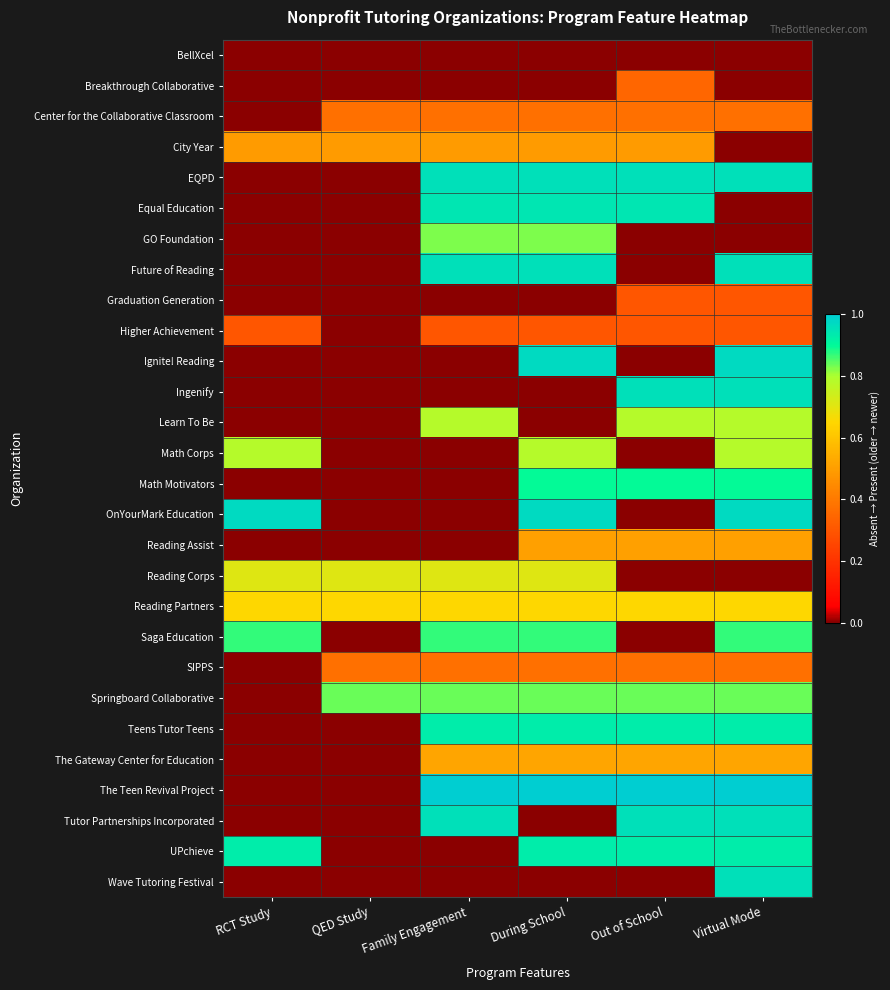

Reading right to left, transcribe all the data shown in this chart.

BellXcel: Virtual Mode=0.0	Out of School=0.0	During School=0.0	Family Engagement=0.0	QED Study=0.0	RCT Study=0.0
Breakthrough Collaborative: Virtual Mode=0.0	Out of School=0.3	During School=0.0	Family Engagement=0.0	QED Study=0.0	RCT Study=0.0
Center for the Collaborative Classroom: Virtual Mode=0.4	Out of School=0.4	During School=0.4	Family Engagement=0.4	QED Study=0.4	RCT Study=0.0
City Year: Virtual Mode=0.0	Out of School=0.5	During School=0.5	Family Engagement=0.5	QED Study=0.5	RCT Study=0.5
EQPD: Virtual Mode=1.0	Out of School=1.0	During School=1.0	Family Engagement=1.0	QED Study=0.0	RCT Study=0.0
Equal Education: Virtual Mode=0.0	Out of School=0.9	During School=0.9	Family Engagement=0.9	QED Study=0.0	RCT Study=0.0
GO Foundation: Virtual Mode=0.0	Out of School=0.0	During School=0.8	Family Engagement=0.8	QED Study=0.0	RCT Study=0.0
Future of Reading: Virtual Mode=1.0	Out of School=0.0	During School=1.0	Family Engagement=1.0	QED Study=0.0	RCT Study=0.0
Graduation Generation: Virtual Mode=0.3	Out of School=0.3	During School=0.0	Family Engagement=0.0	QED Study=0.0	RCT Study=0.0
Higher Achievement: Virtual Mode=0.3	Out of School=0.3	During School=0.3	Family Engagement=0.3	QED Study=0.0	RCT Study=0.3
Ignite! Reading: Virtual Mode=1.0	Out of School=0.0	During School=1.0	Family Engagement=0.0	QED Study=0.0	RCT Study=0.0
Ingenify: Virtual Mode=1.0	Out of School=1.0	During School=0.0	Family Engagement=0.0	QED Study=0.0	RCT Study=0.0
Learn To Be: Virtual Mode=0.8	Out of School=0.8	During School=0.0	Family Engagement=0.8	QED Study=0.0	RCT Study=0.0
Math Corps: Virtual Mode=0.8	Out of School=0.0	During School=0.8	Family Engagement=0.0	QED Study=0.0	RCT Study=0.8
Math Motivators: Virtual Mode=0.9	Out of School=0.9	During School=0.9	Family Engagement=0.0	QED Study=0.0	RCT Study=0.0
OnYourMark Education: Virtual Mode=1.0	Out of School=0.0	During School=1.0	Family Engagement=0.0	QED Study=0.0	RCT Study=1.0
Reading Assist: Virtual Mode=0.5	Out of School=0.5	During School=0.5	Family Engagement=0.0	QED Study=0.0	RCT Study=0.0
Reading Corps: Virtual Mode=0.0	Out of School=0.0	During School=0.7	Family Engagement=0.7	QED Study=0.7	RCT Study=0.7
Reading Partners: Virtual Mode=0.6	Out of School=0.6	During School=0.6	Family Engagement=0.6	QED Study=0.6	RCT Study=0.6
Saga Education: Virtual Mode=0.9	Out of School=0.0	During School=0.9	Family Engagement=0.9	QED Study=0.0	RCT Study=0.9
SIPPS: Virtual Mode=0.4	Out of School=0.4	During School=0.4	Family Engagement=0.4	QED Study=0.4	RCT Study=0.0
Springboard Collaborative: Virtual Mode=0.8	Out of School=0.8	During School=0.8	Family Engagement=0.8	QED Study=0.8	RCT Study=0.0
Teens Tutor Teens: Virtual Mode=0.9	Out of School=0.9	During School=0.9	Family Engagement=0.9	QED Study=0.0	RCT Study=0.0
The Gateway Center for Education: Virtual Mode=0.5	Out of School=0.5	During School=0.5	Family Engagement=0.5	QED Study=0.0	RCT Study=0.0
The Teen Revival Project: Virtual Mode=1.0	Out of School=1.0	During School=1.0	Family Engagement=1.0	QED Study=0.0	RCT Study=0.0
Tutor Partnerships Incorporated: Virtual Mode=1.0	Out of School=1.0	During School=0.0	Family Engagement=1.0	QED Study=0.0	RCT Study=0.0
UPchieve: Virtual Mode=0.9	Out of School=0.9	During School=0.9	Family Engagement=0.0	QED Study=0.0	RCT Study=0.9
Wave Tutoring Festival: Virtual Mode=1.0	Out of School=0.0	During School=0.0	Family Engagement=0.0	QED Study=0.0	RCT Study=0.0